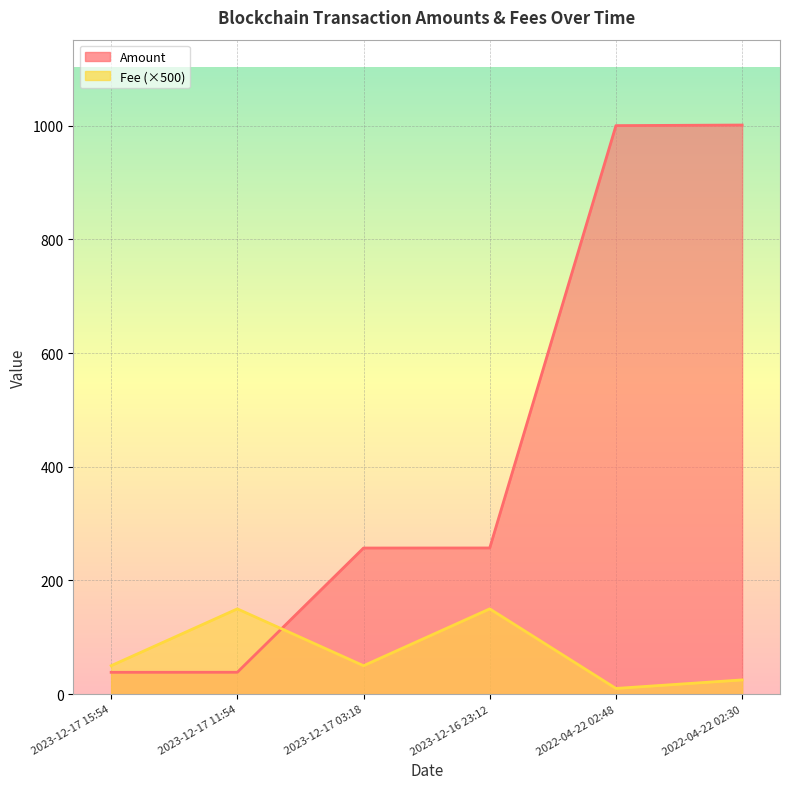

How many values in the Amount series are below 257?

2